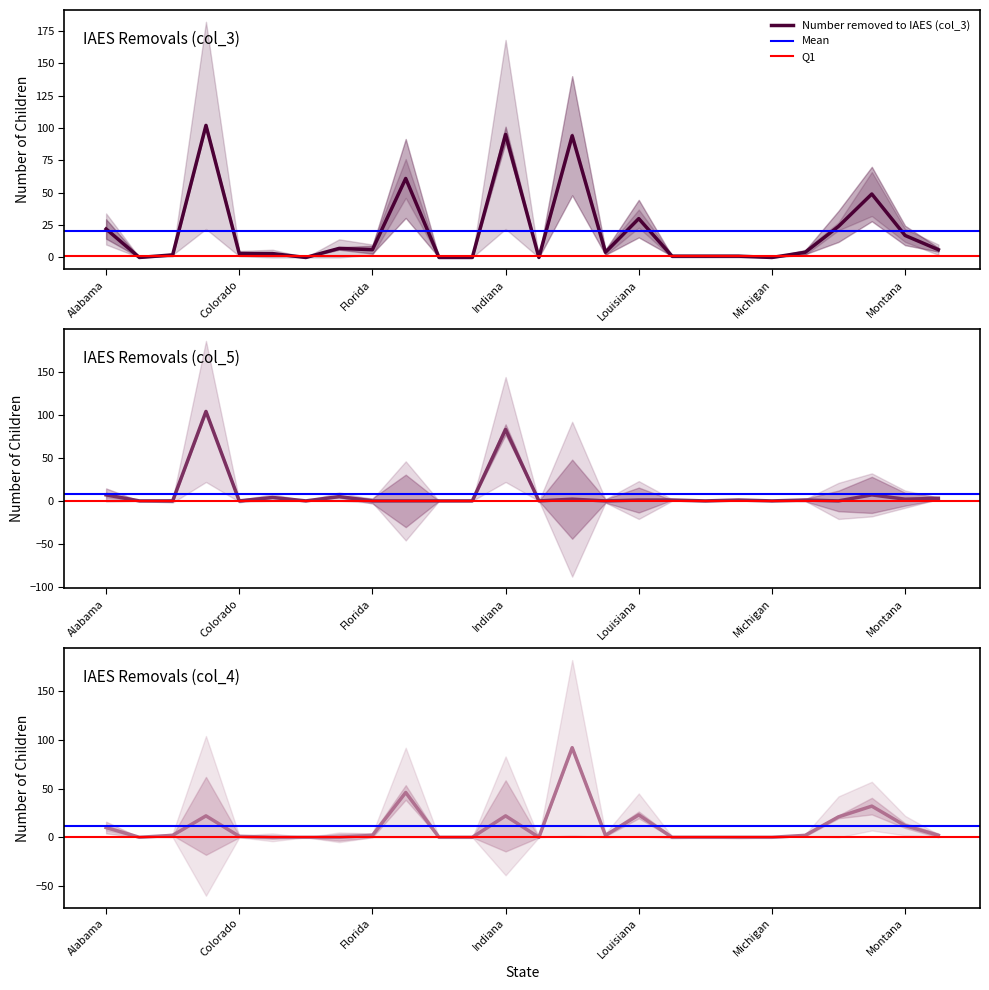

What is the value of the Number removed to IAES (col_3) point at the 16th from the left?

4